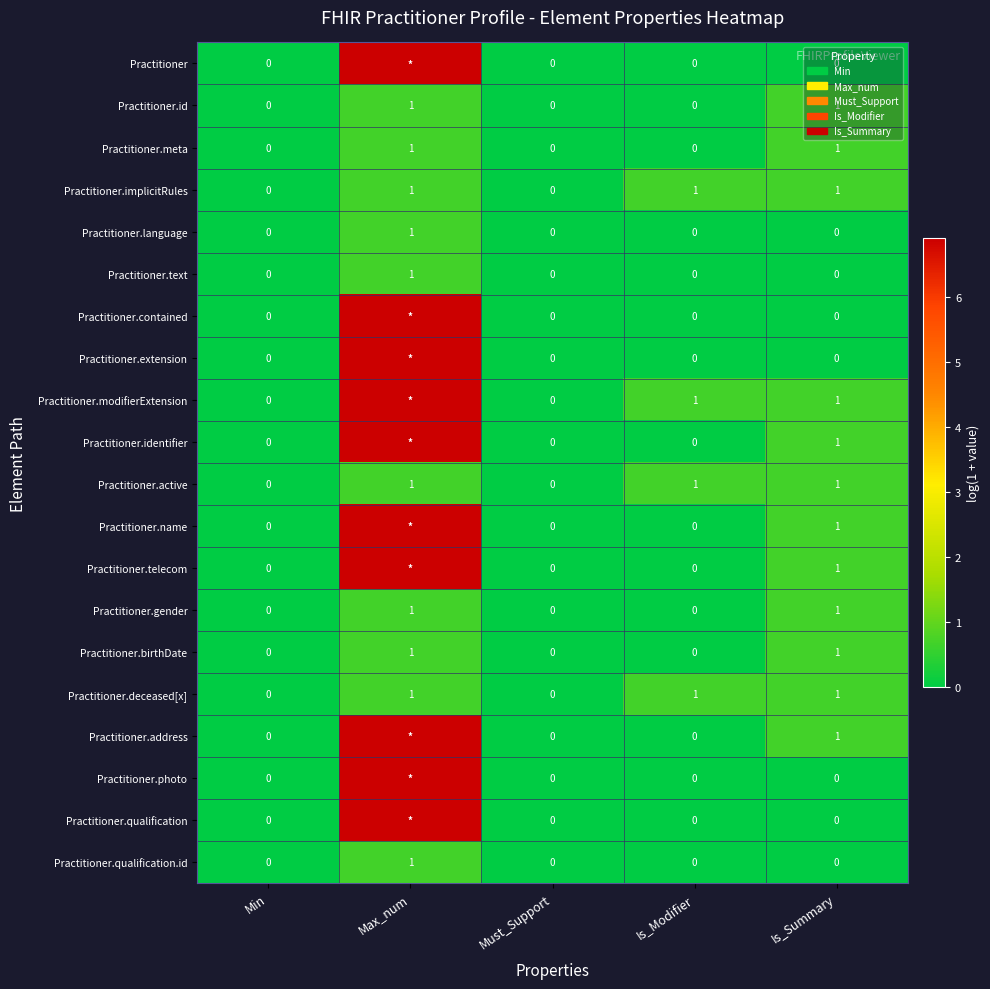

What is the greatest value displayed?

6.9